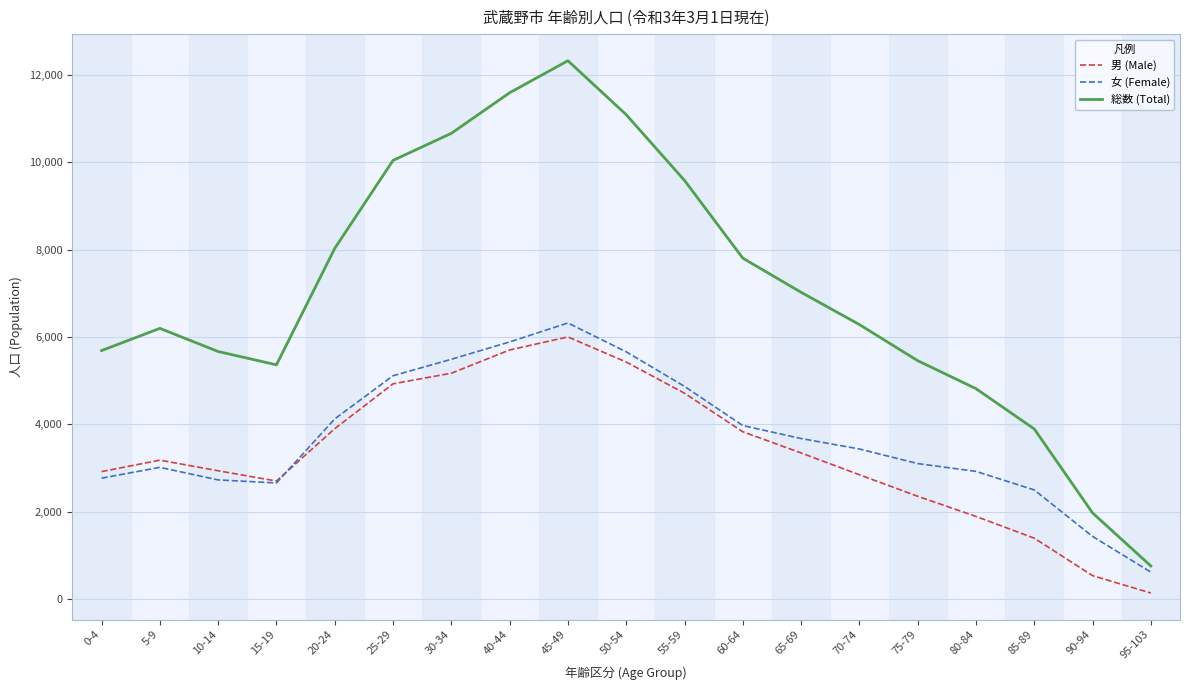

At 30-34, list the series in order from smallest to largest.

男 (Male), 女 (Female), 総数 (Total)